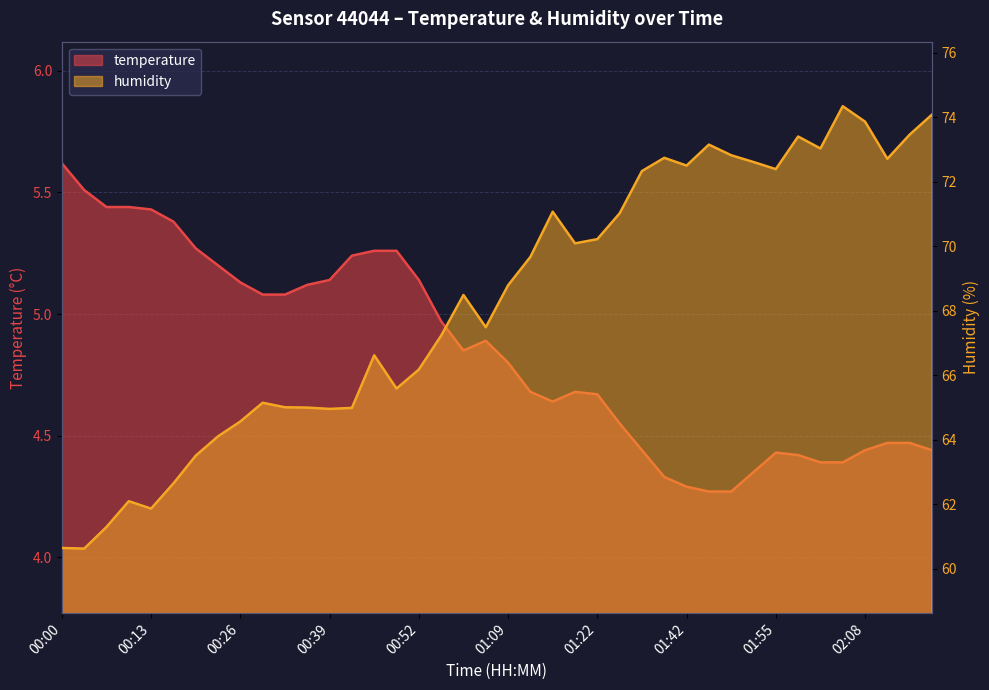

What value does the humidity series have at 00:26?

64.6